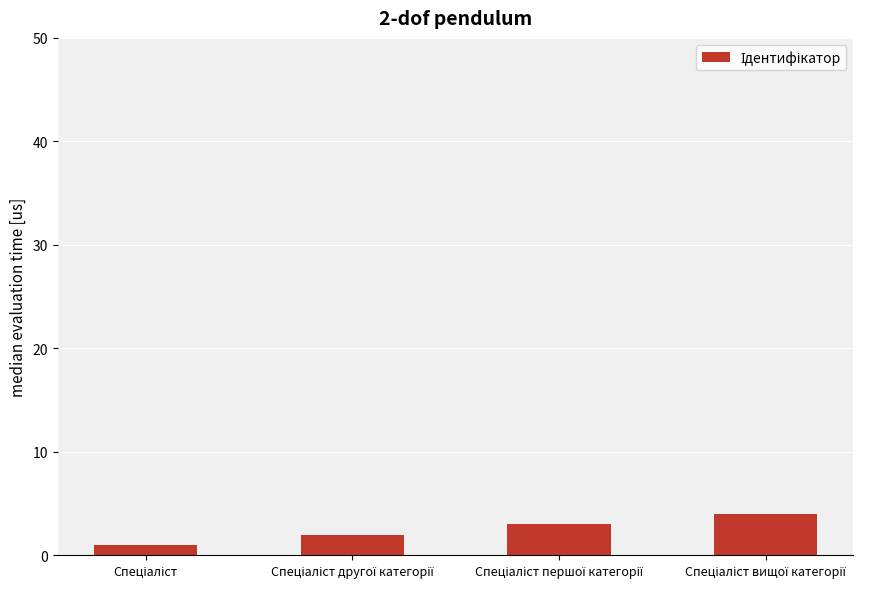

Reading left to right, what are all the values shown in this chart?

1	2	3	4